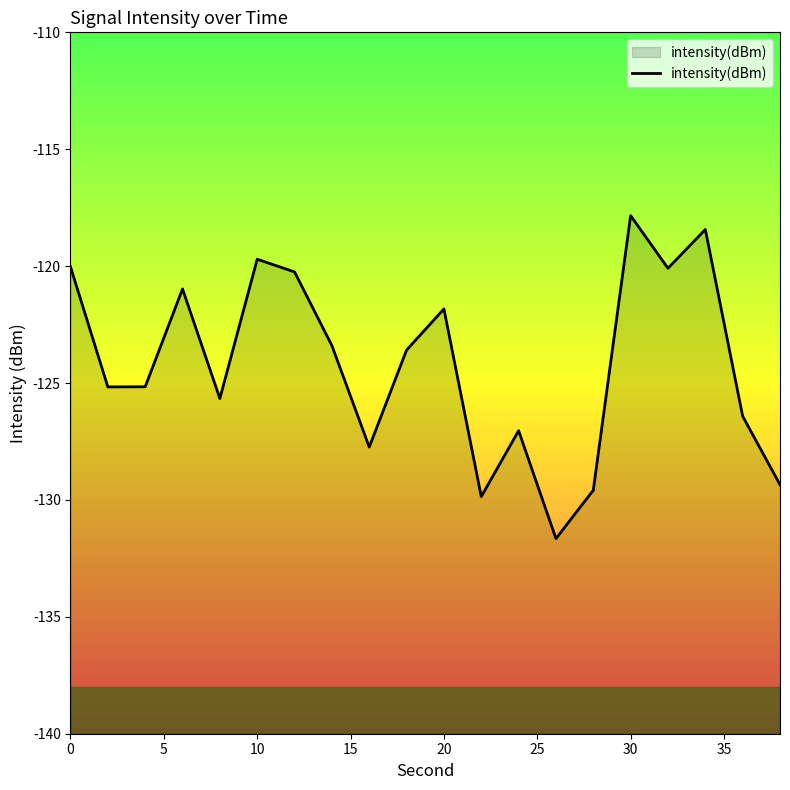

What is the change in value from 24 to 32?

+6.9